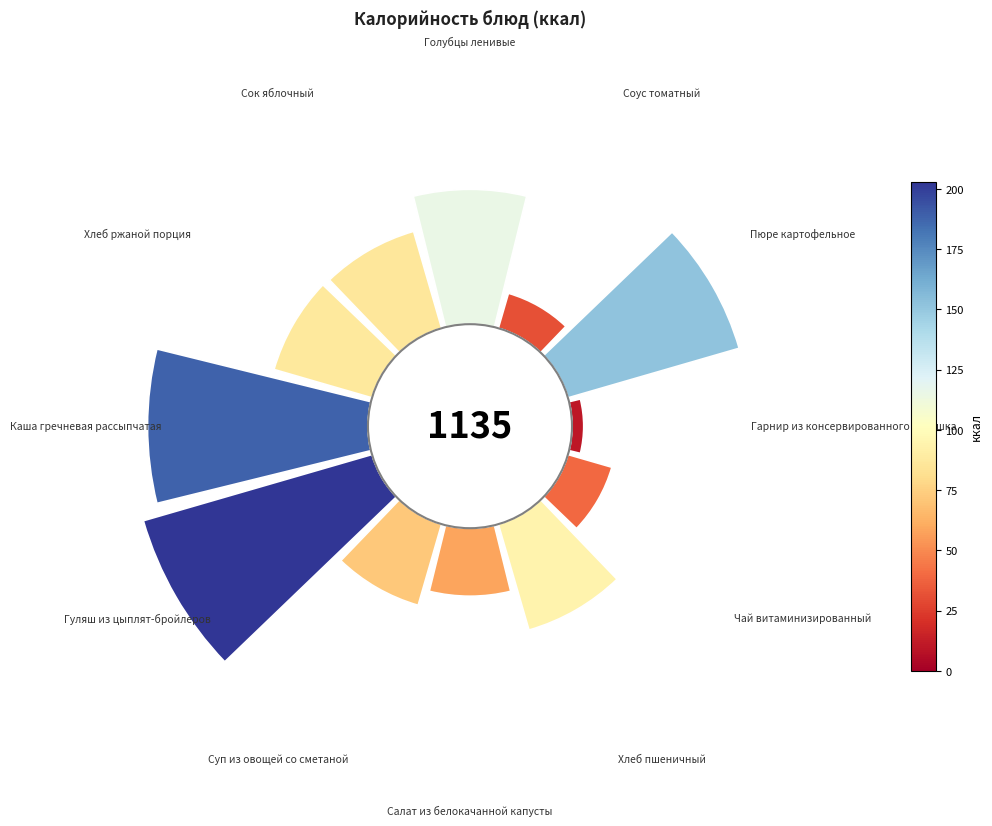

To the nearest percent, what percentage of the pie is 0?

10%